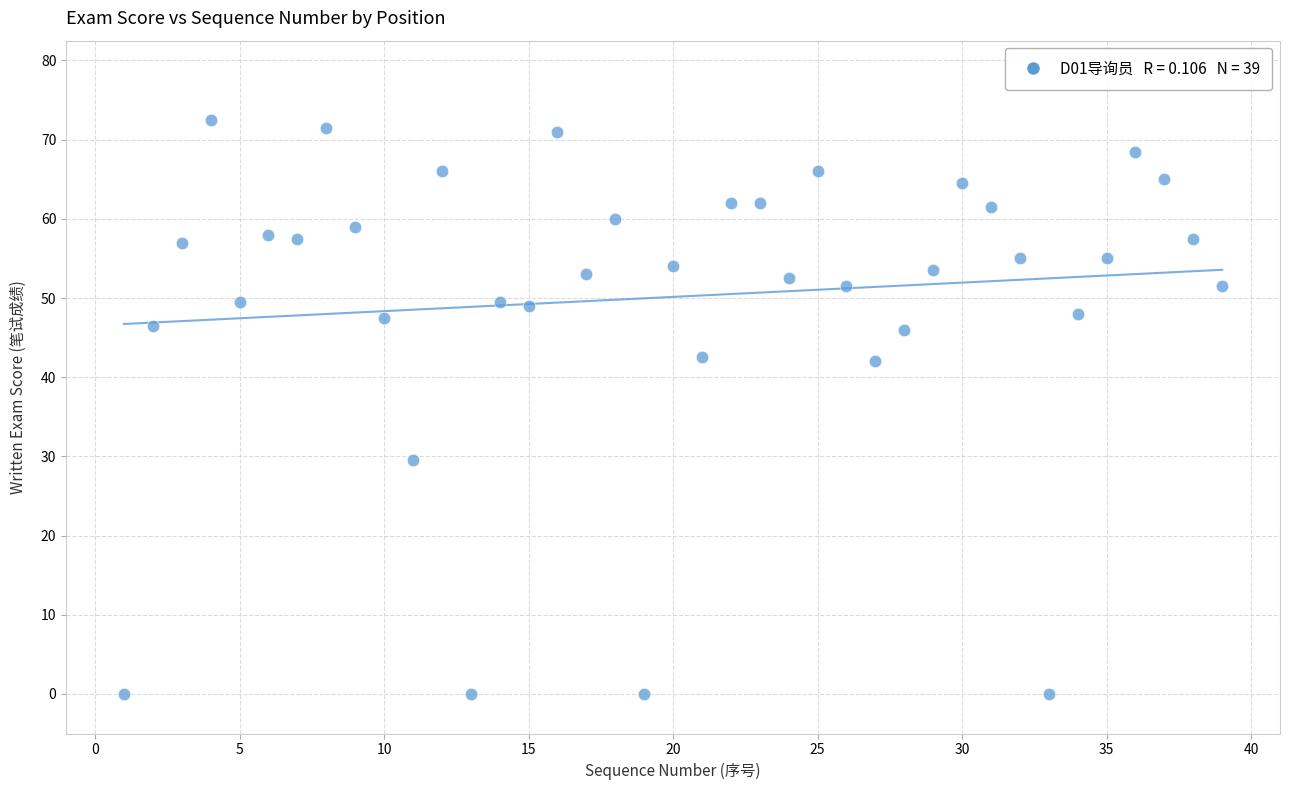

What is the range of Y values (max minus min)?

72.5